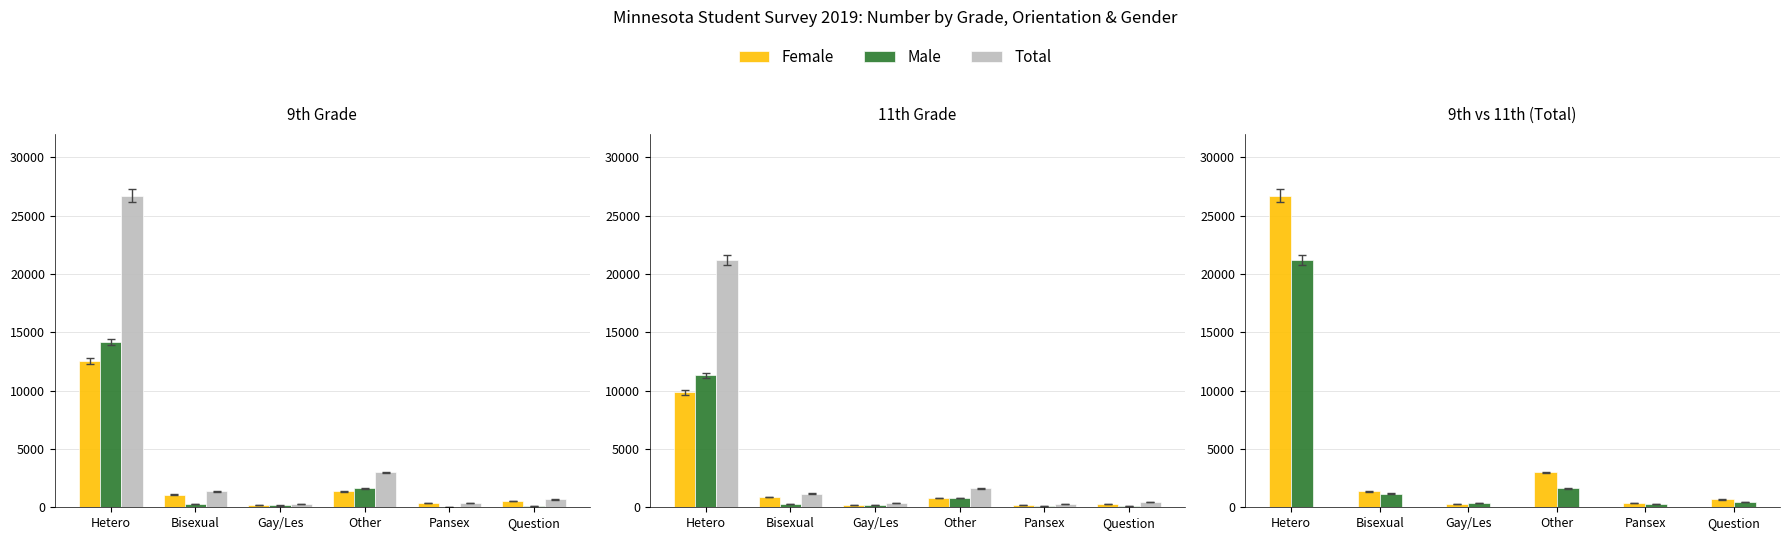

Between Bisexual and Question, which series saw the biggest shift?

Total